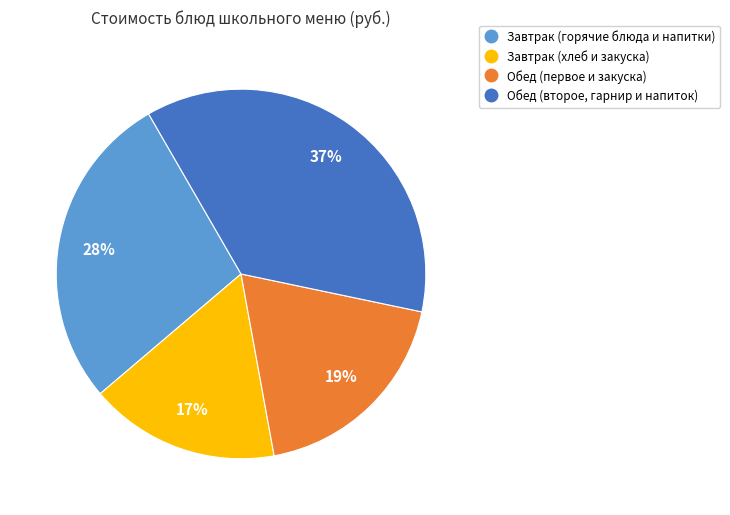

Is there a majority slice in this chart?

No